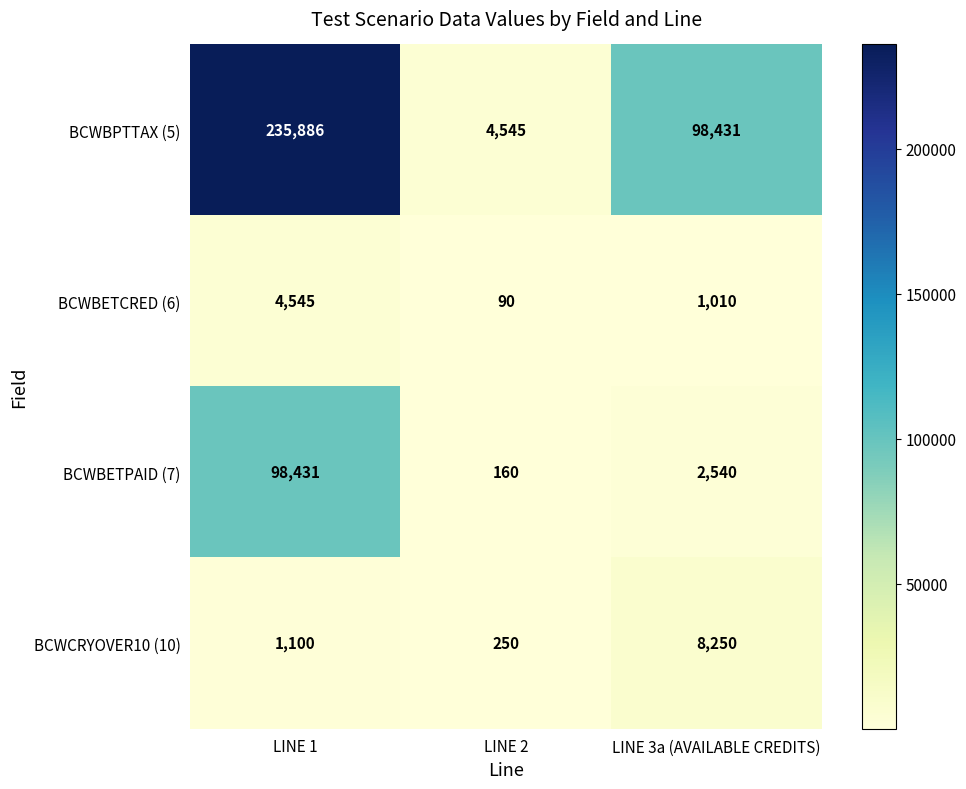

At which label is BCWCRYOVER10 (10) closest to 4250?

LINE 1